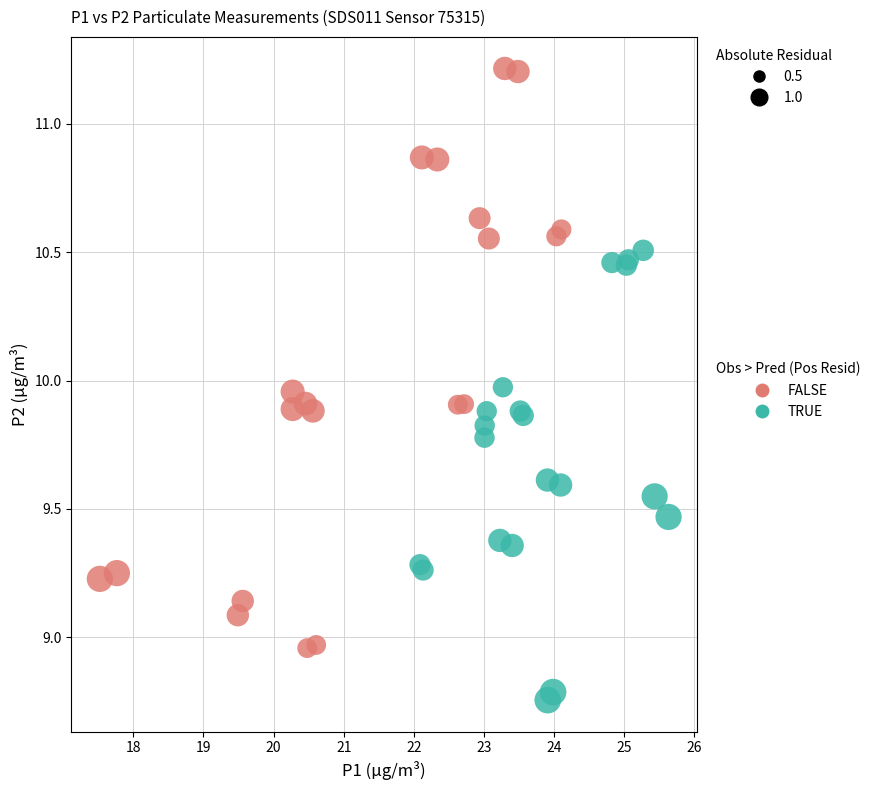

Which series has the widest spread of Y values?

FALSE